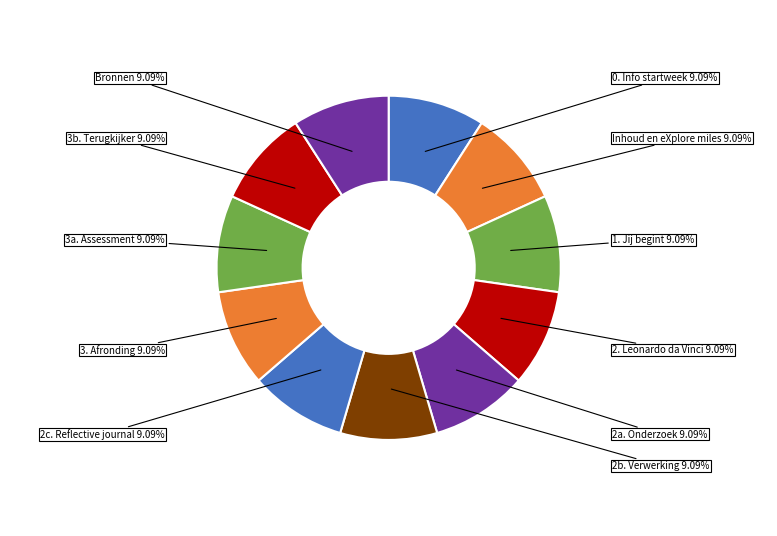

Count the number of slices in the pie.

11